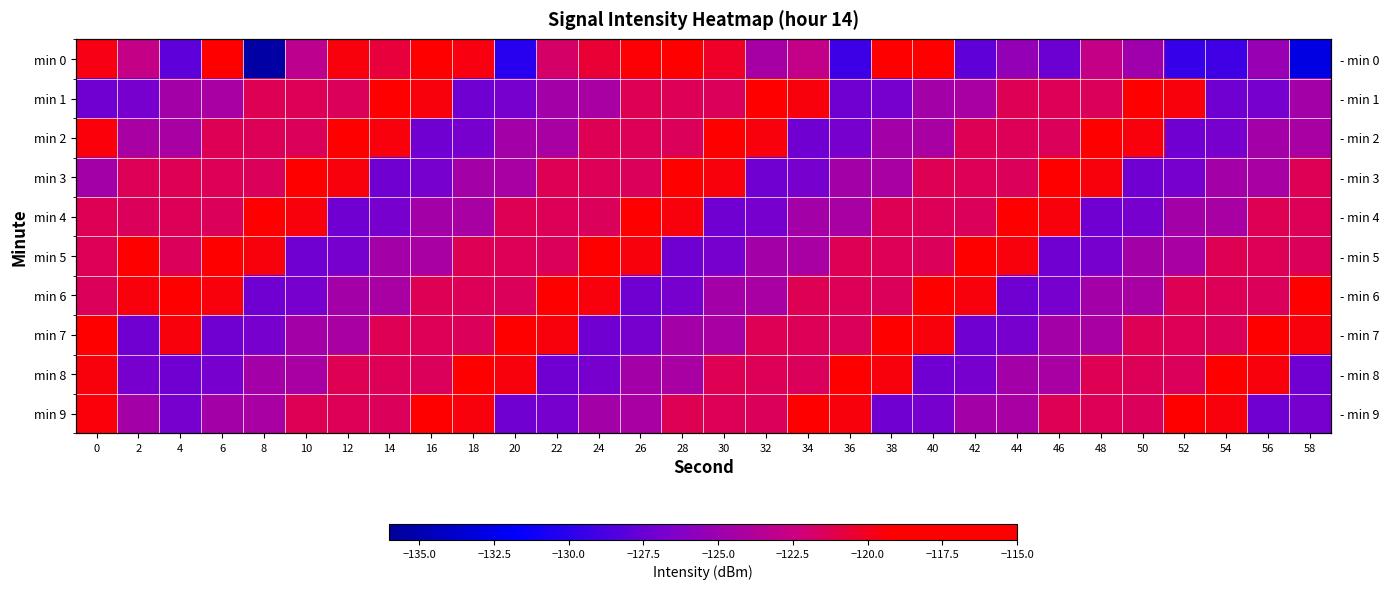

What is the total value across all series at 18?

-1223.0